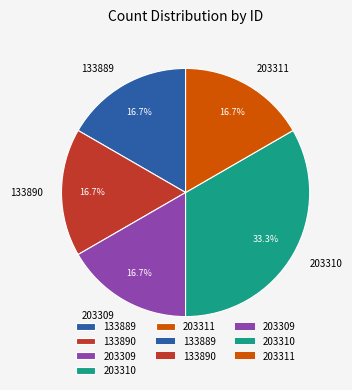

How many segments does this pie chart have?

5